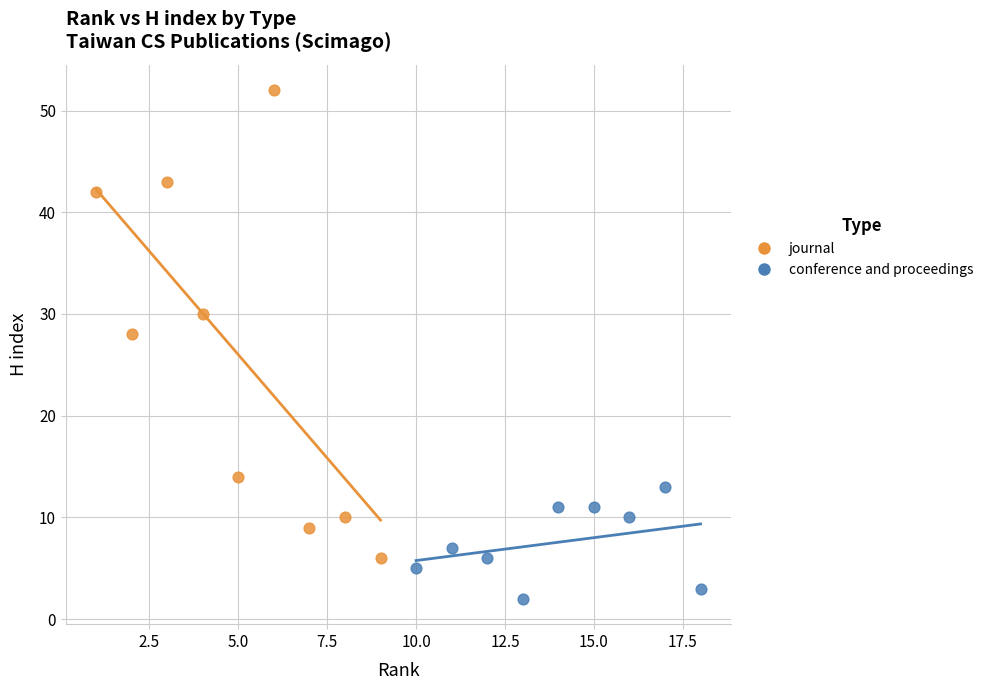

Which series has the widest spread of Y values?

journal